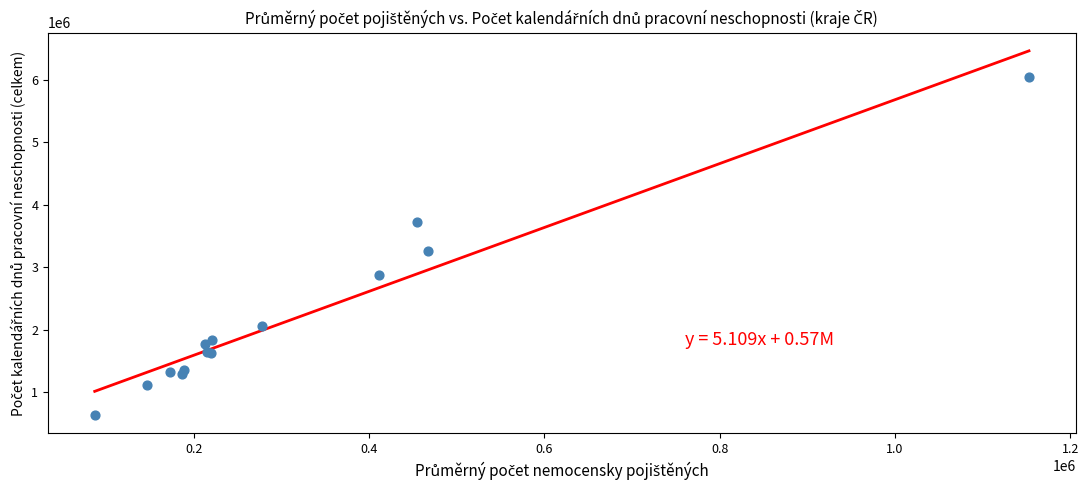

What Y value in the scatter plot is closest to 3333565?

3252128